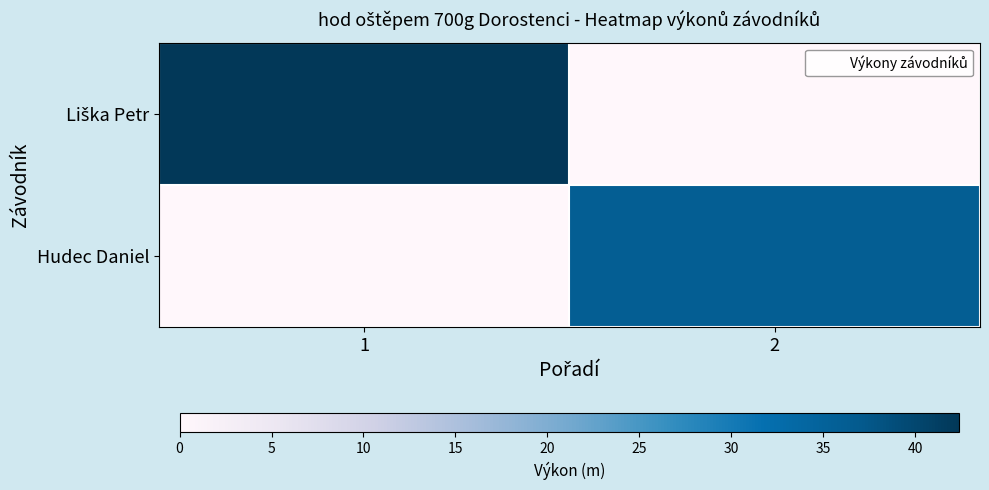

Which series has the widest spread of values?

Liška Petr